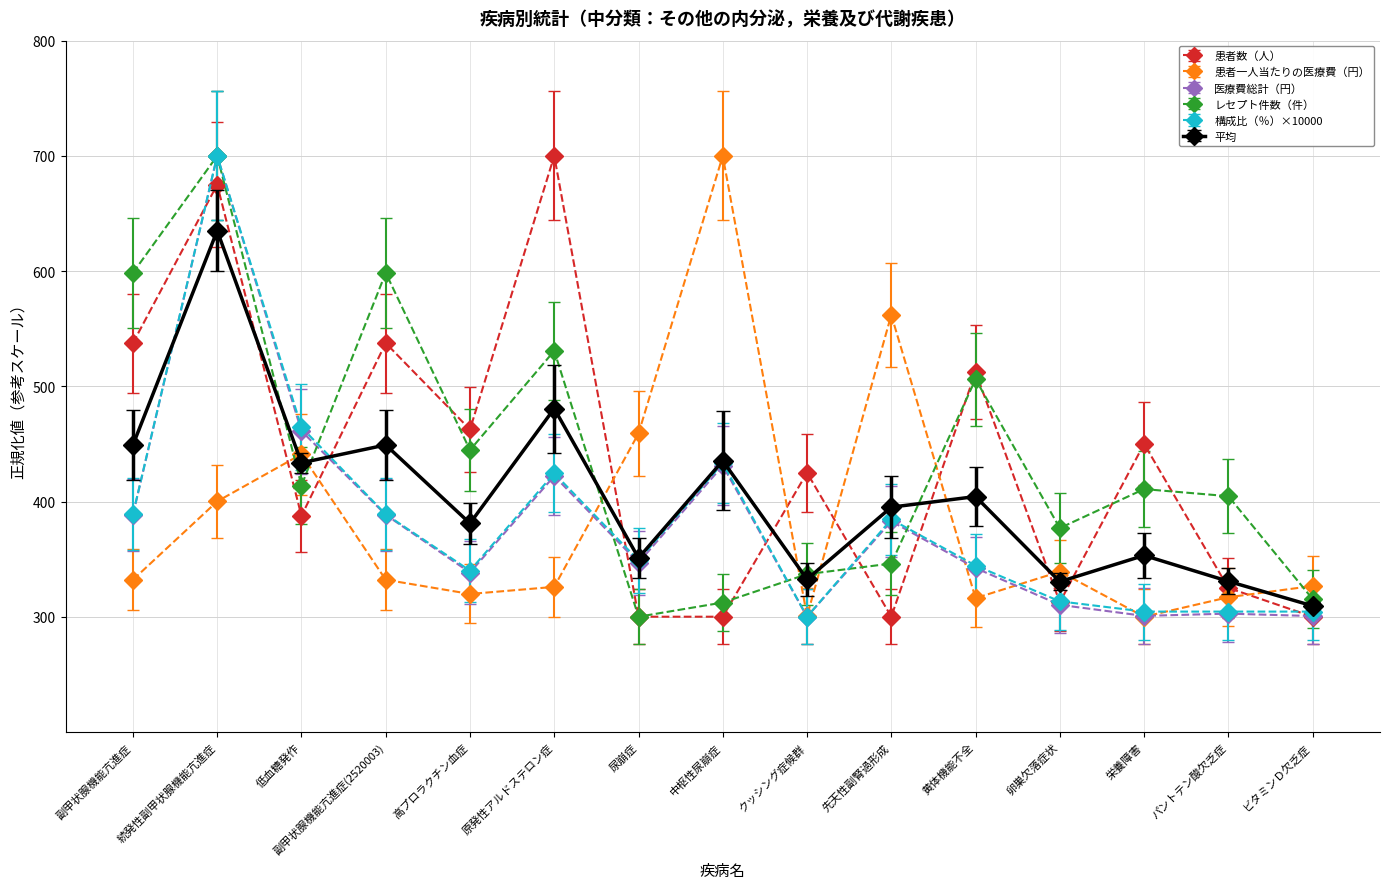

At which category is the sum across all series the highest?

続発性副甲状腺機能亢進症